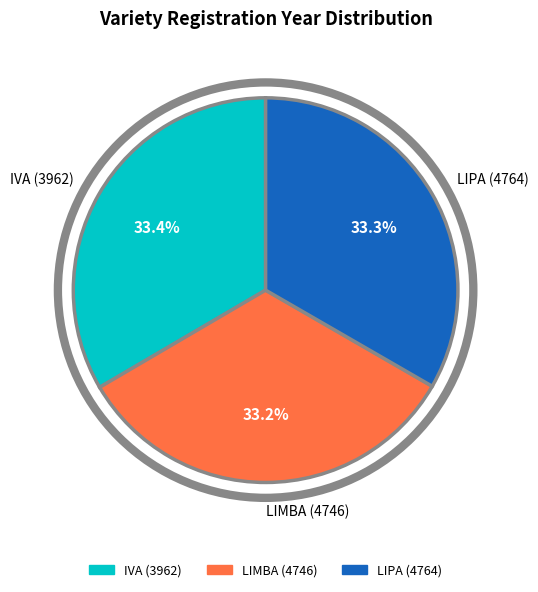

How many segments does this pie chart have?

3